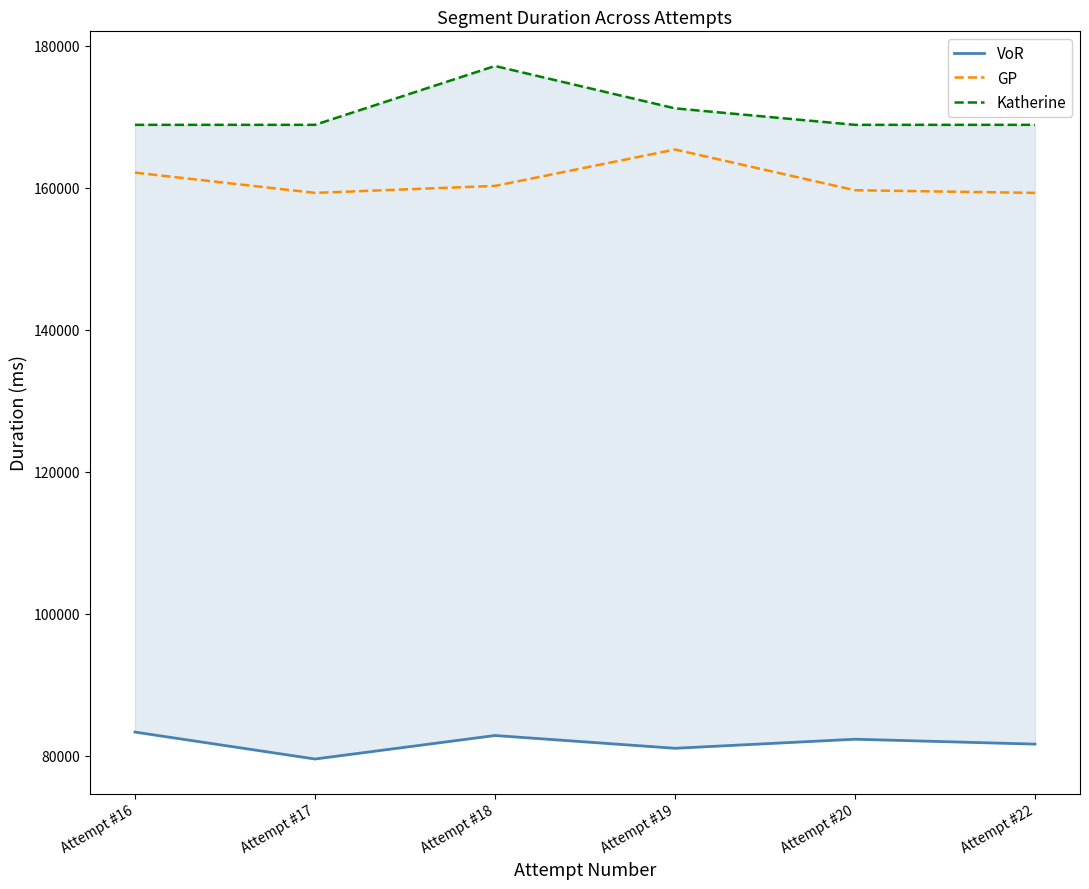

How many values in the VoR series exceed 82350?

2